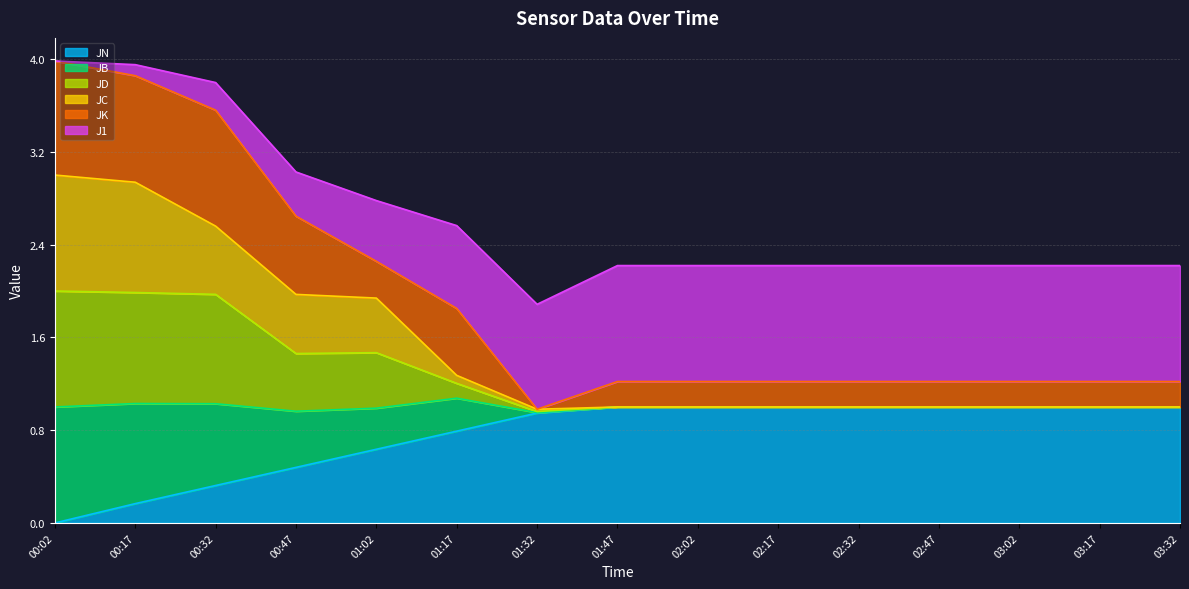

What is the difference between the maximum and minimum values in the JD series?

1.0